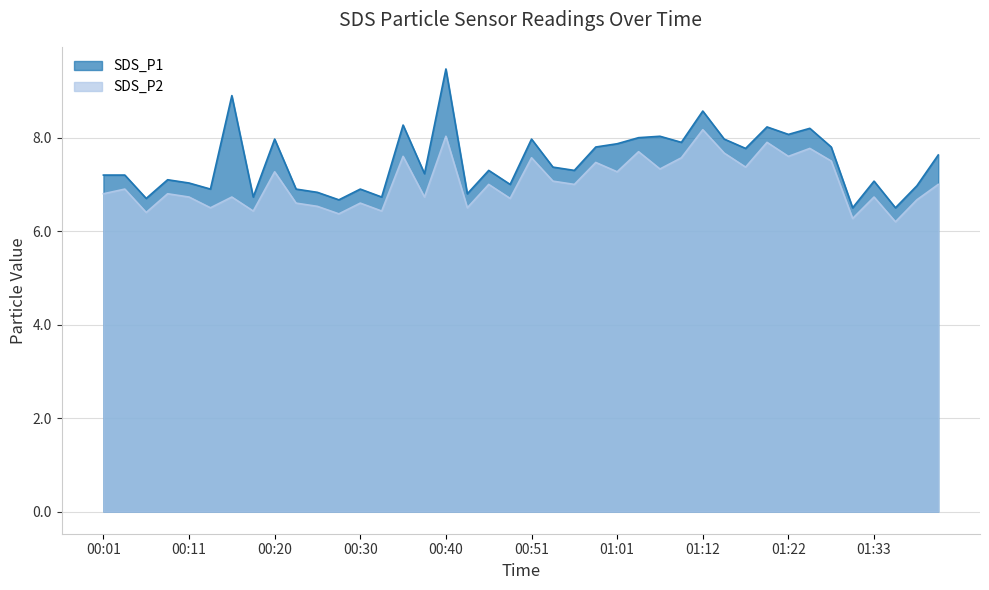

Where is SDS_P1 nearest to the value 7?

00:49